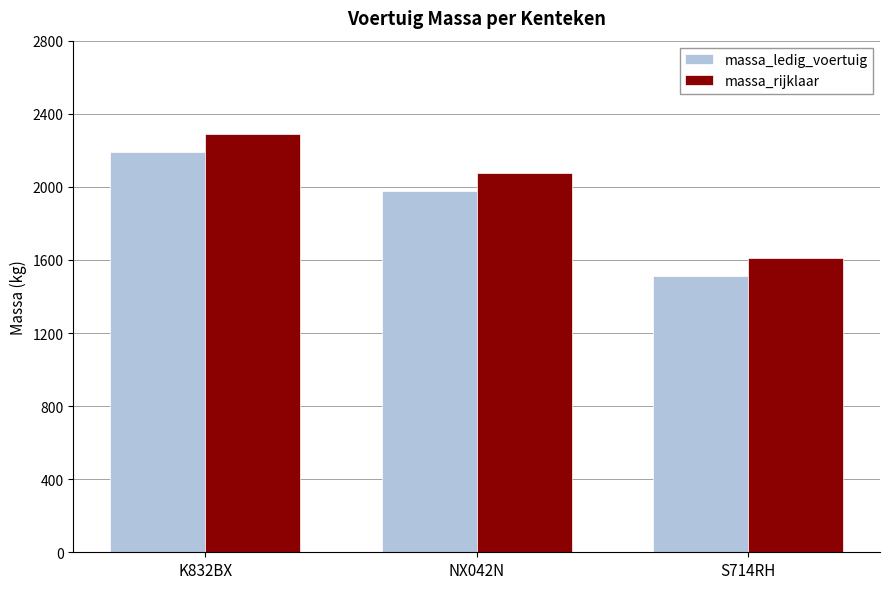

Reading left to right, what are all the values shown in this chart?

massa_ledig_voertuig: 2190	1975	1510
massa_rijklaar: 2290	2075	1610